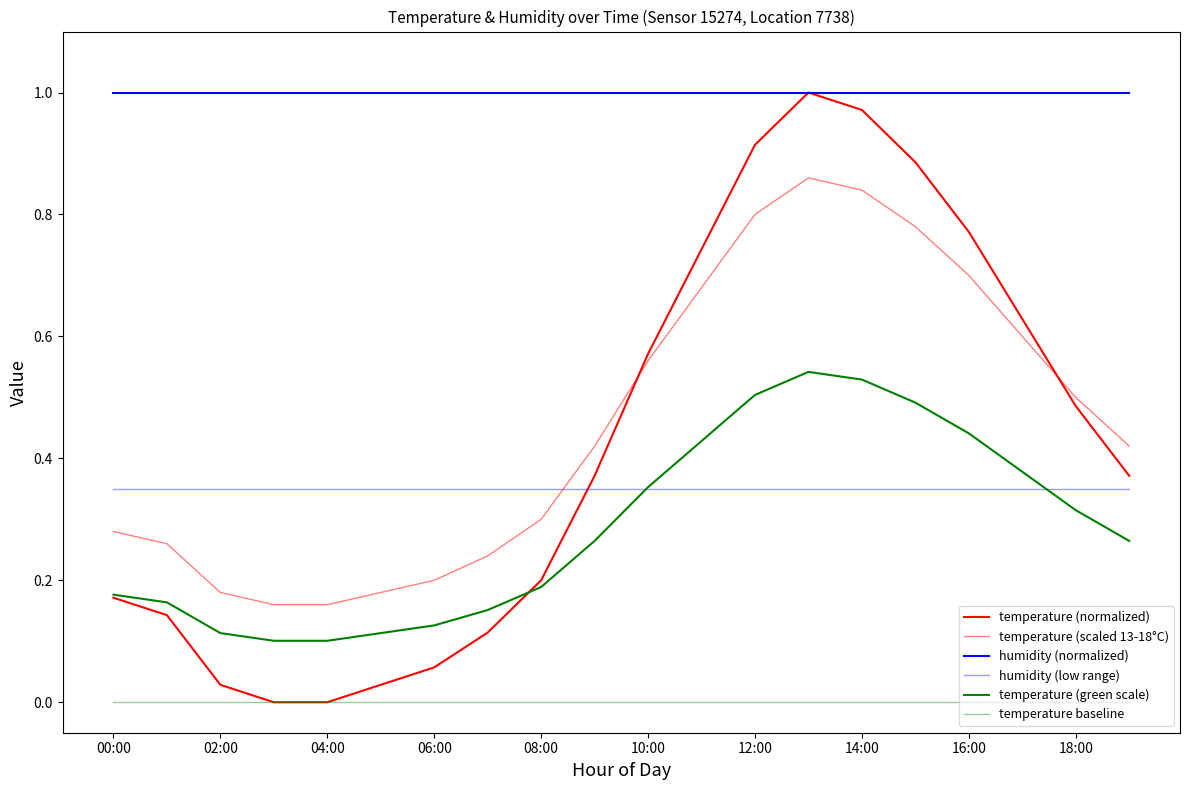

What is the sum of all temperature (scaled 13-18°C) values?

9.1